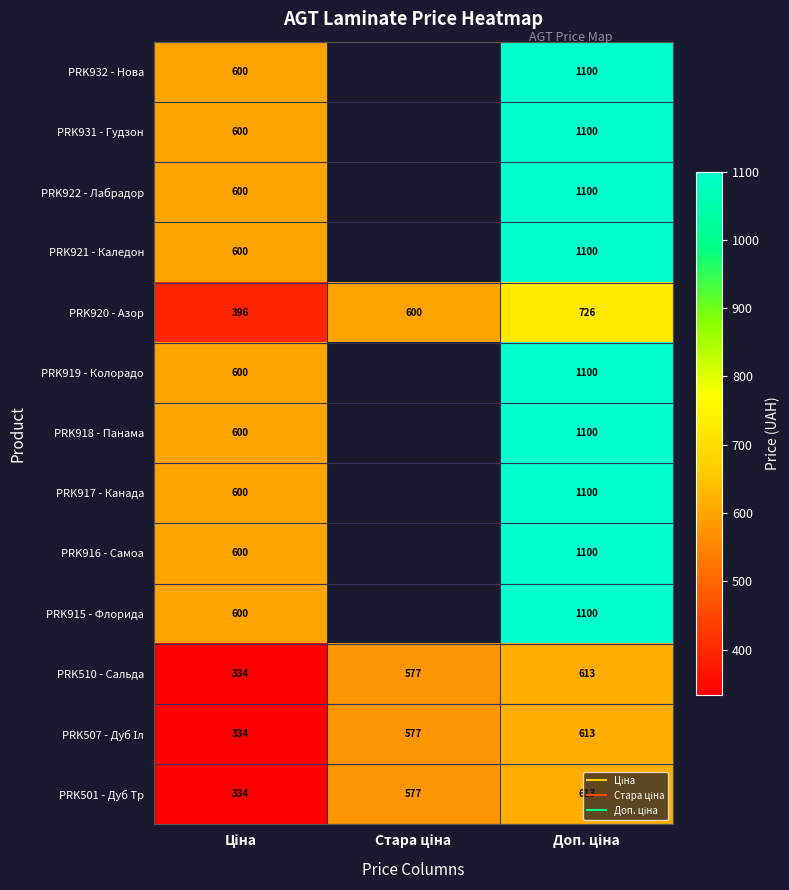

Is the value of PRK915 - Флорида at Стара ціна greater than the value of PRK921 - Каледон at Доп. ціна?

No